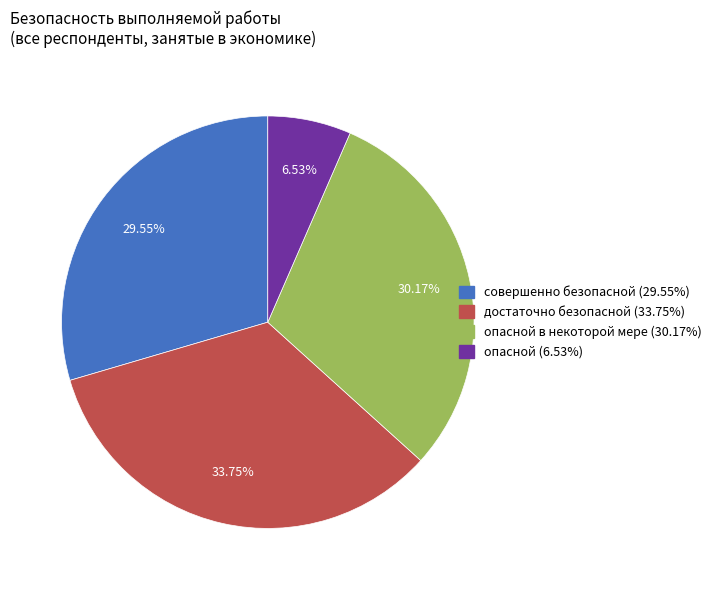

Is there a majority slice in this chart?

No